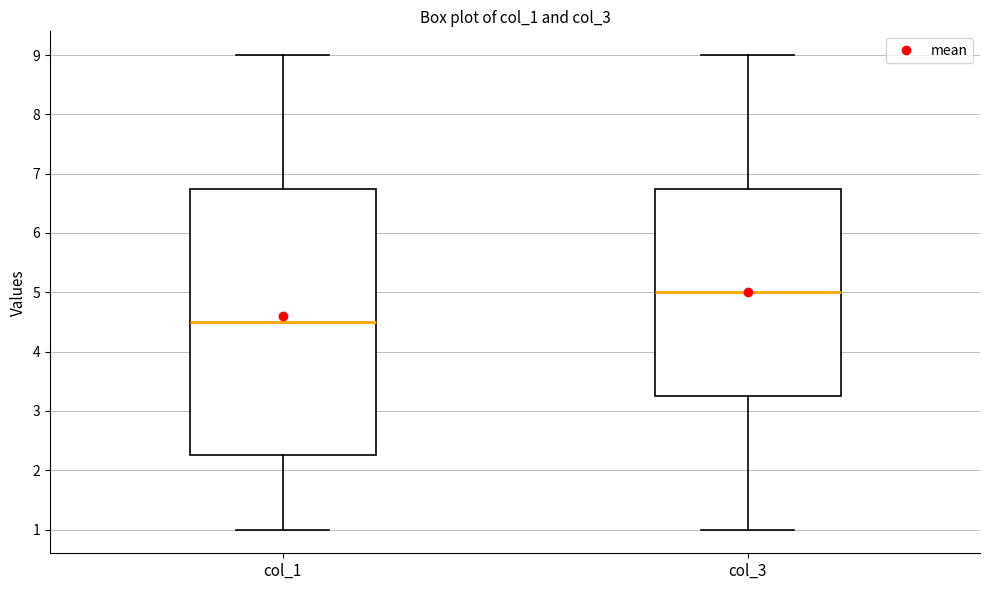

Which box has the highest median line?

col_3